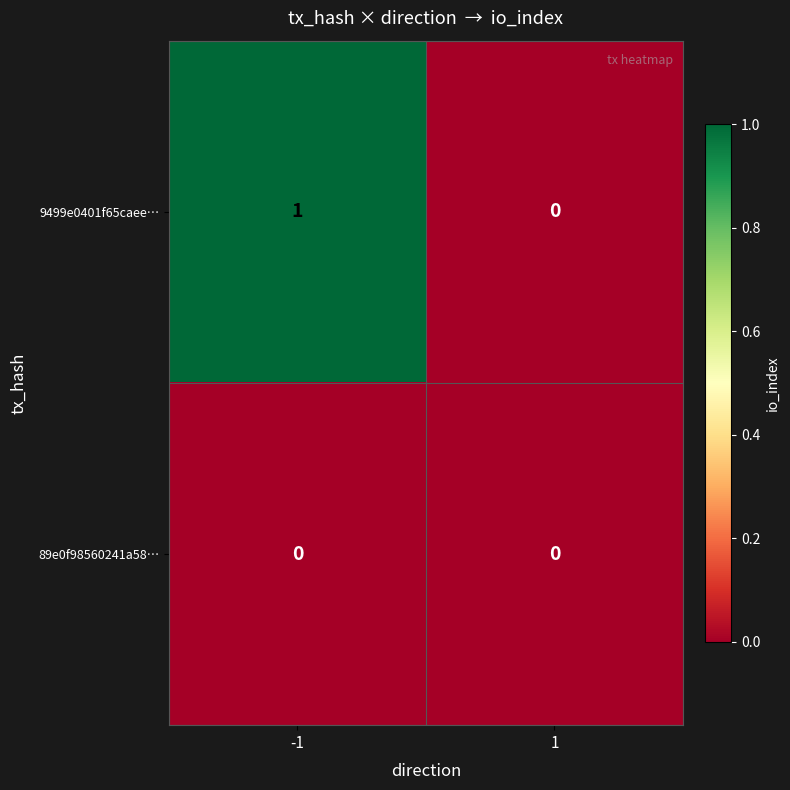

What is the total value across all series at -1?

1